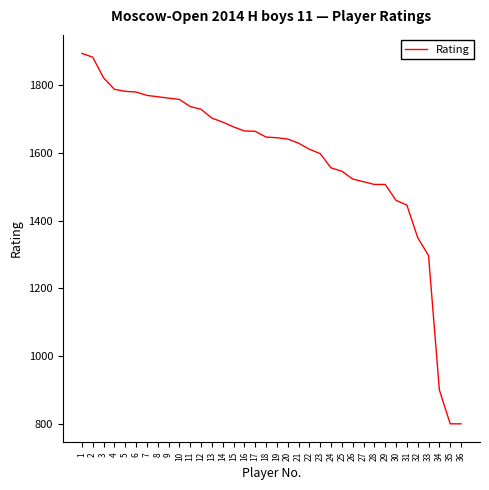

At which label does the data first exceed 1647?

1